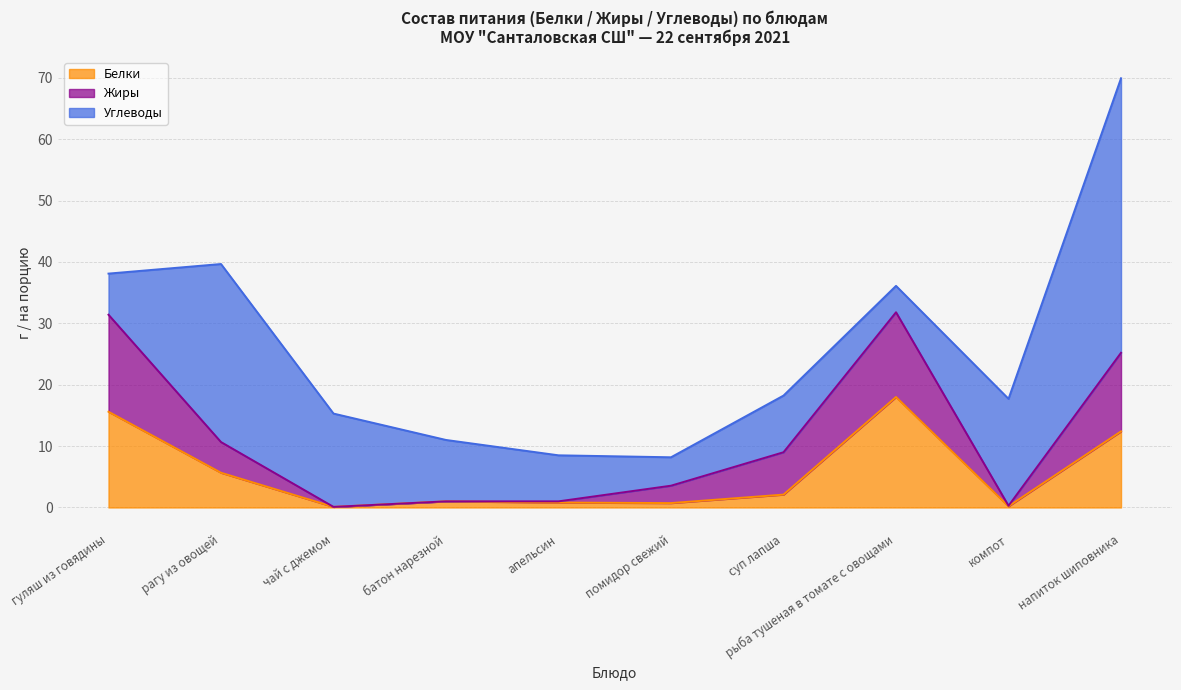

At which category is the sum across all series the highest?

напиток шиповника